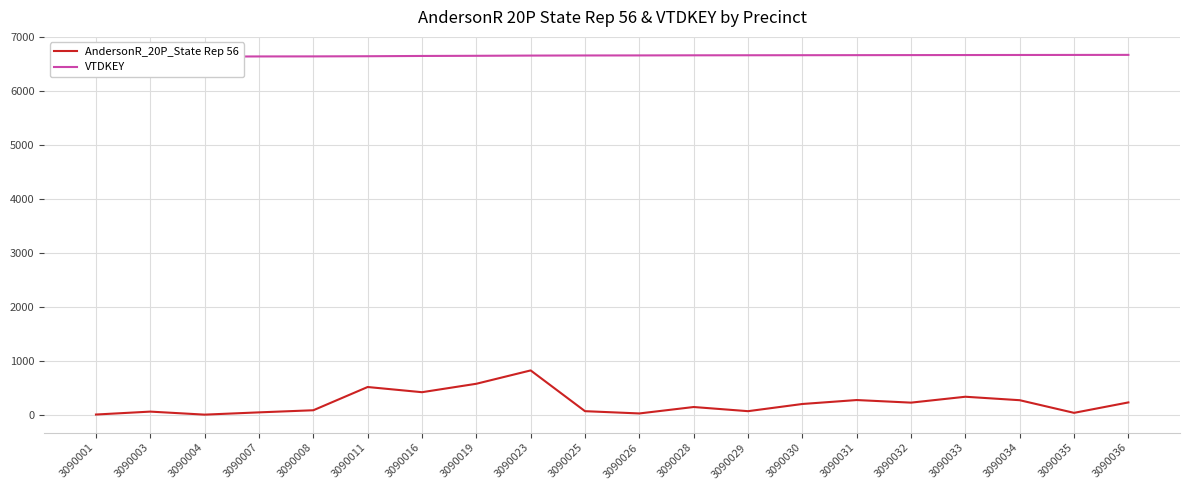

What is the difference between the highest and lowest values at 3090030?

6452